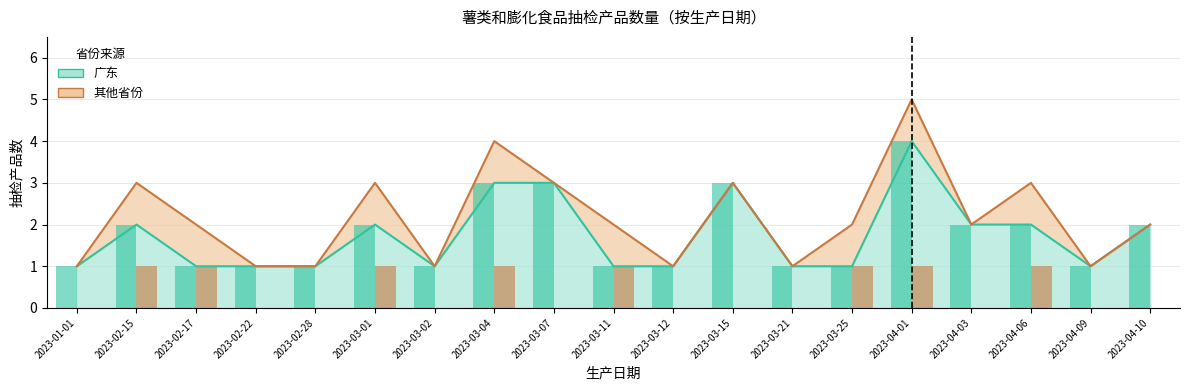

Between 2023-03-11 and 2023-03-25, which is larger?

2023-03-11